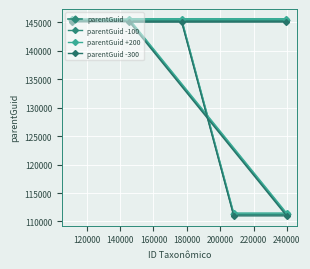

True or false: parentGuid +200 has more than 1 points higher than both neighbors.

False